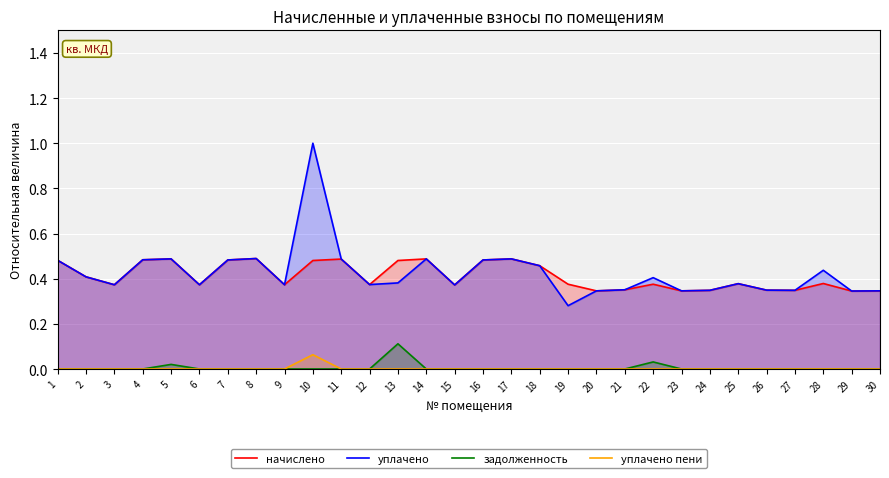

True or false: начислено and уплачено пени cross at least once.

False